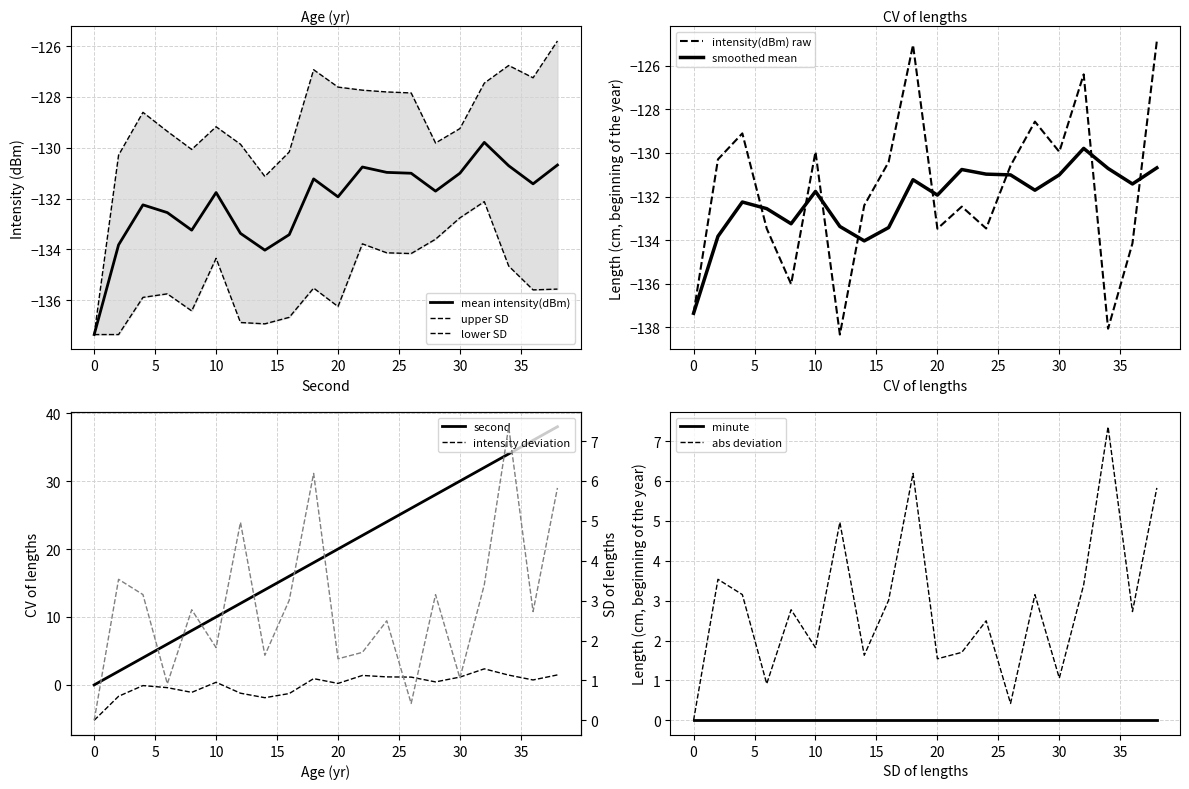

Is the value of second at 18 greater than the value of intensity(dBm) at 0?

Yes